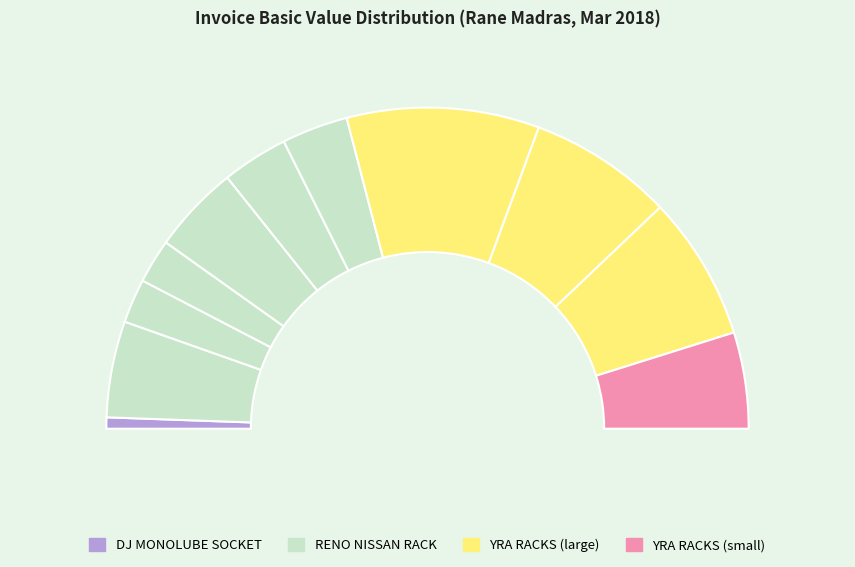

Count the number of slices in the pie.

11